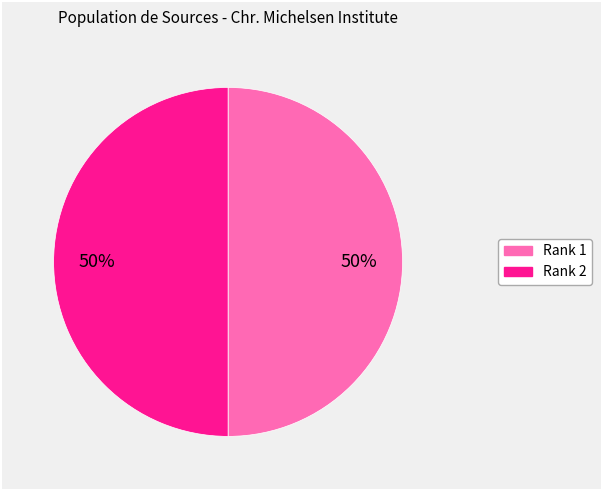

To the nearest percent, what is the average slice percentage?

50%